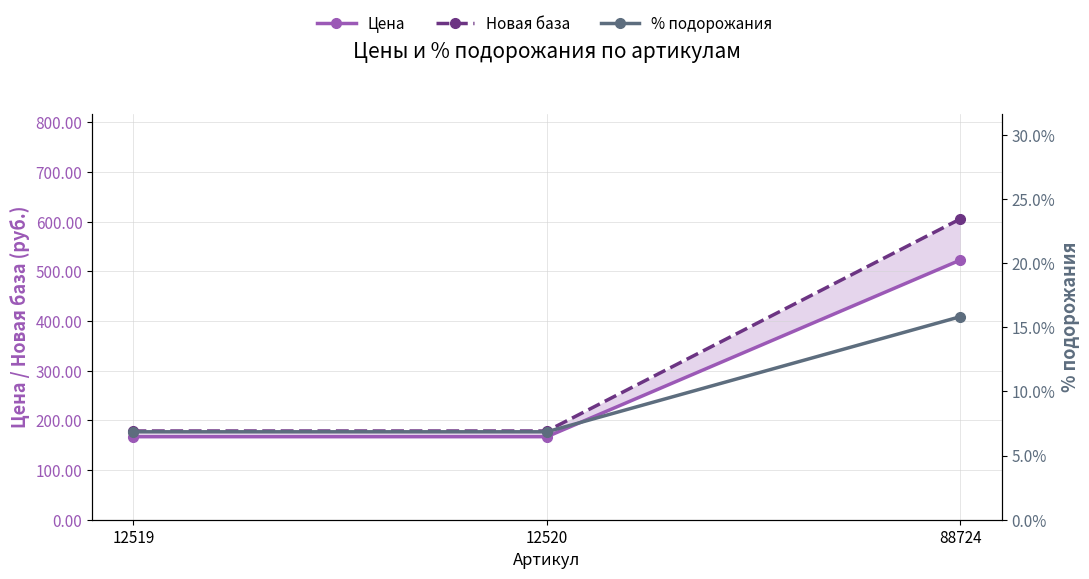

Is it true that Новая база equals 605.7 at 88724?

True